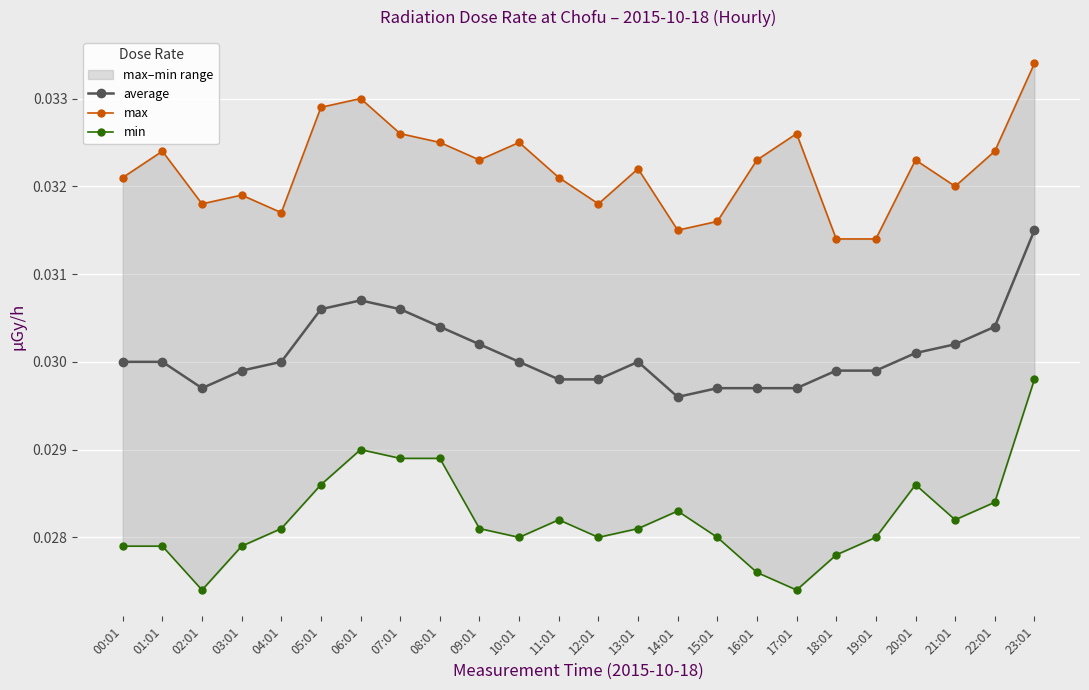

Is it true that min equals 0.0 at 00:01?

True